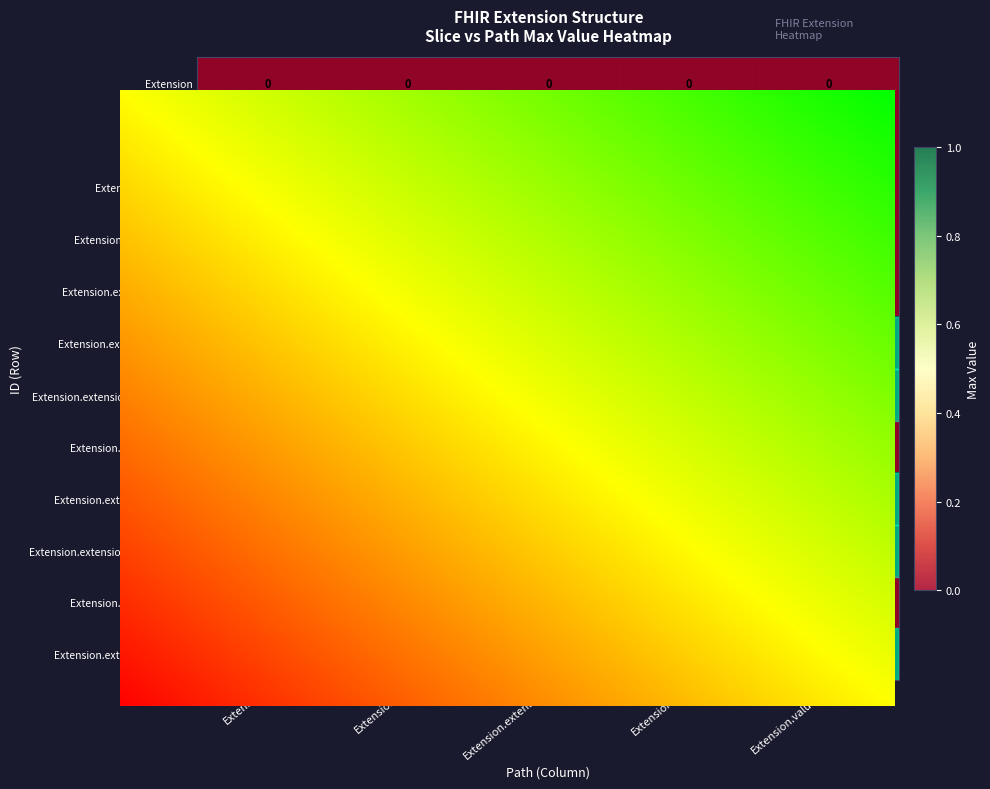

Is it true that Extension.id equals 1 at Extension.id?

True